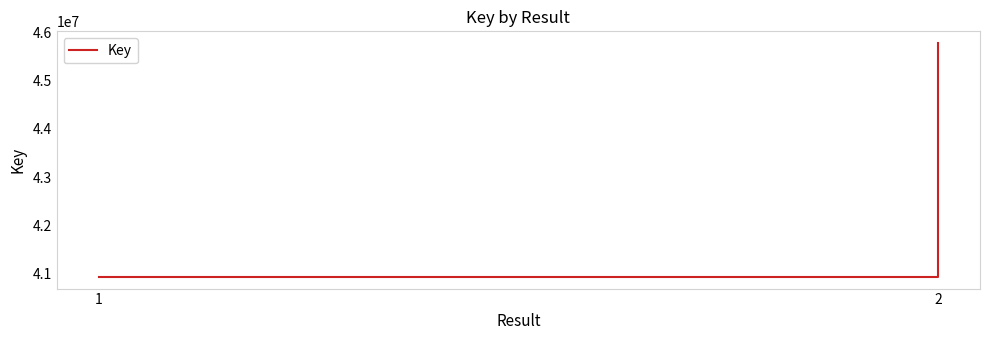

How many lines are shown in the chart?

1